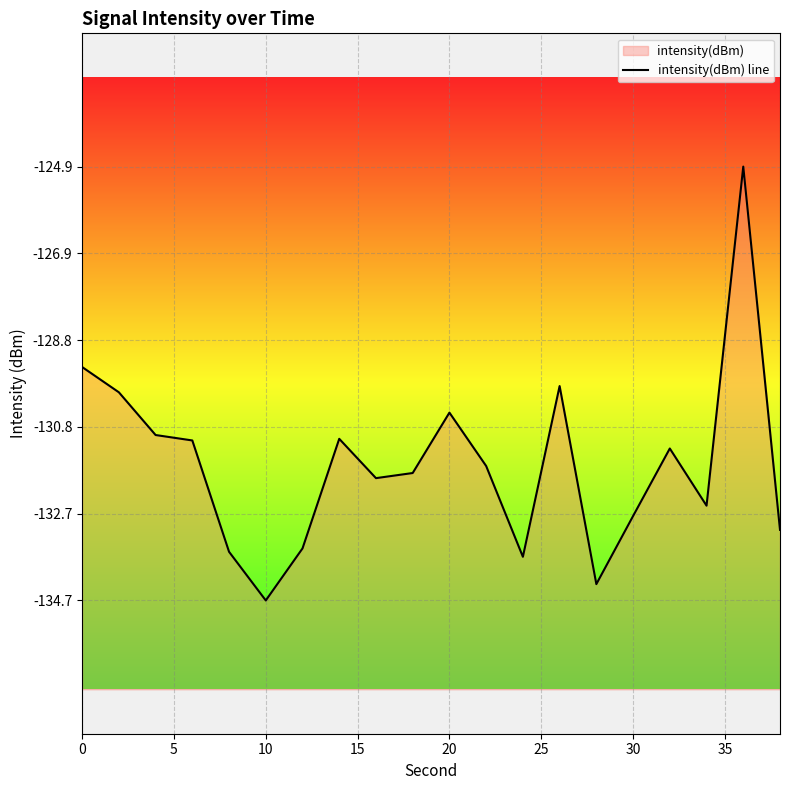

The value at 17 is -210.8. True or false?

False